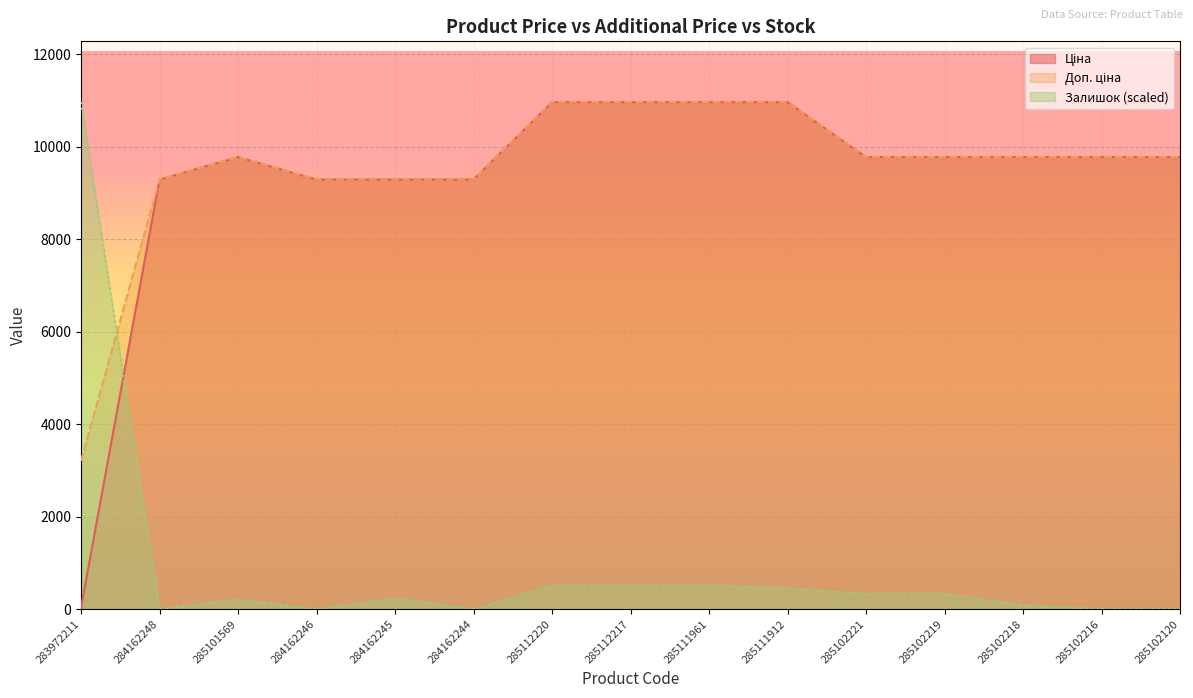

At which label does Залишок first exceed 243?

283972211